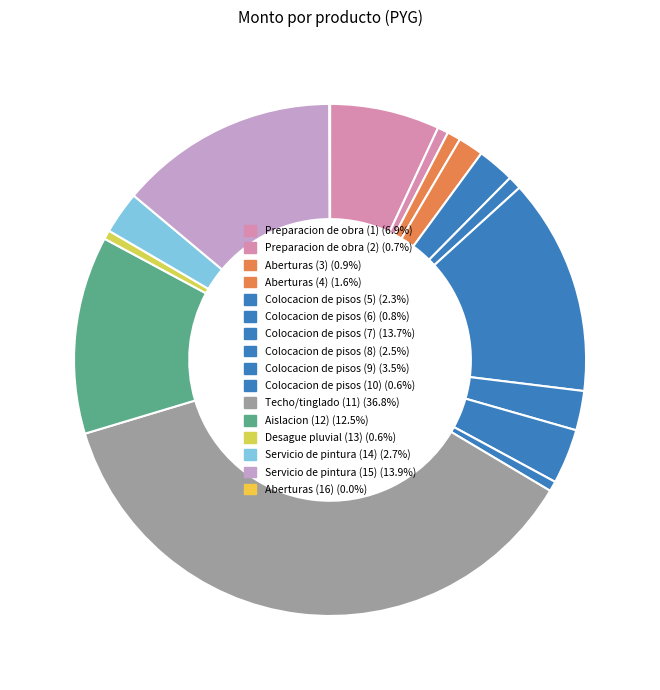

What is the change in value from Preparacion de obra (2) to Servicio de pintura (15)?

+20380800